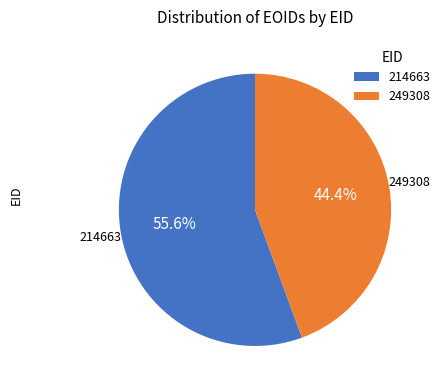

To the nearest percent, what is the difference between the 249308 and 214663 slice percentages?

11%